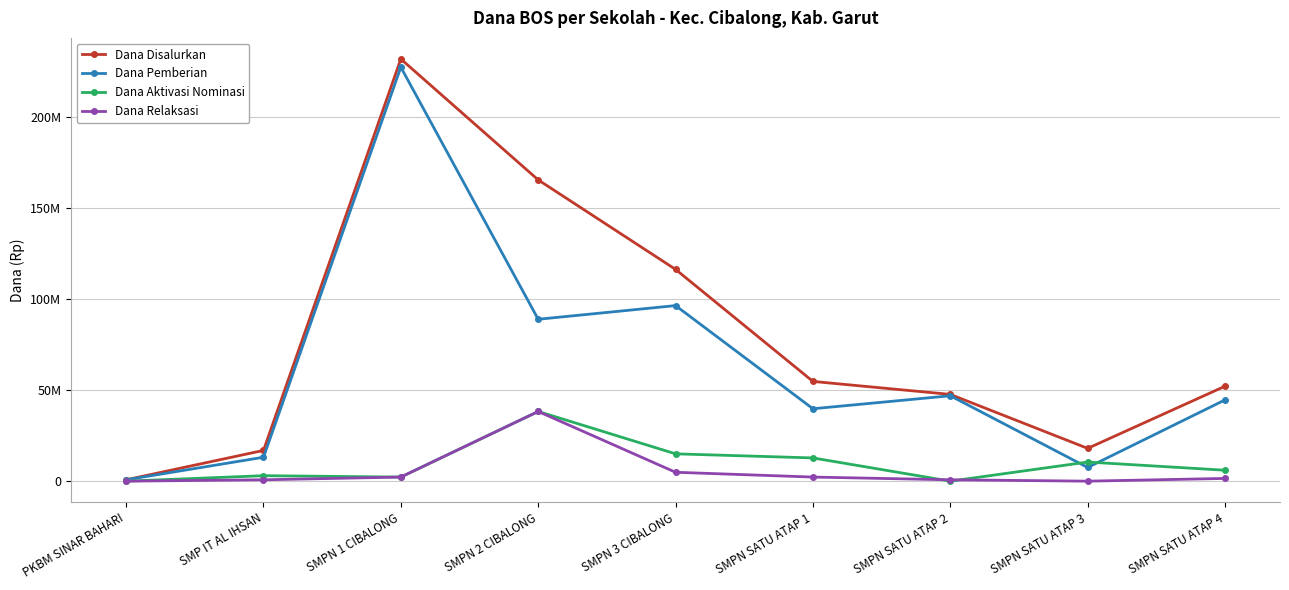

What are all the series names shown in the legend?

Dana Disalurkan, Dana Pemberian, Dana Aktivasi Nominasi, Dana Relaksasi